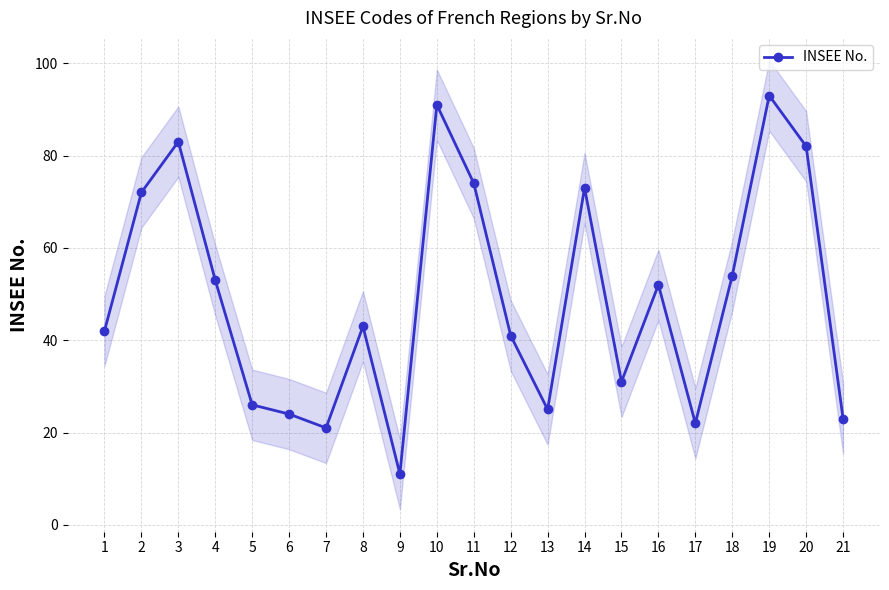

How many lines are shown in the chart?

1